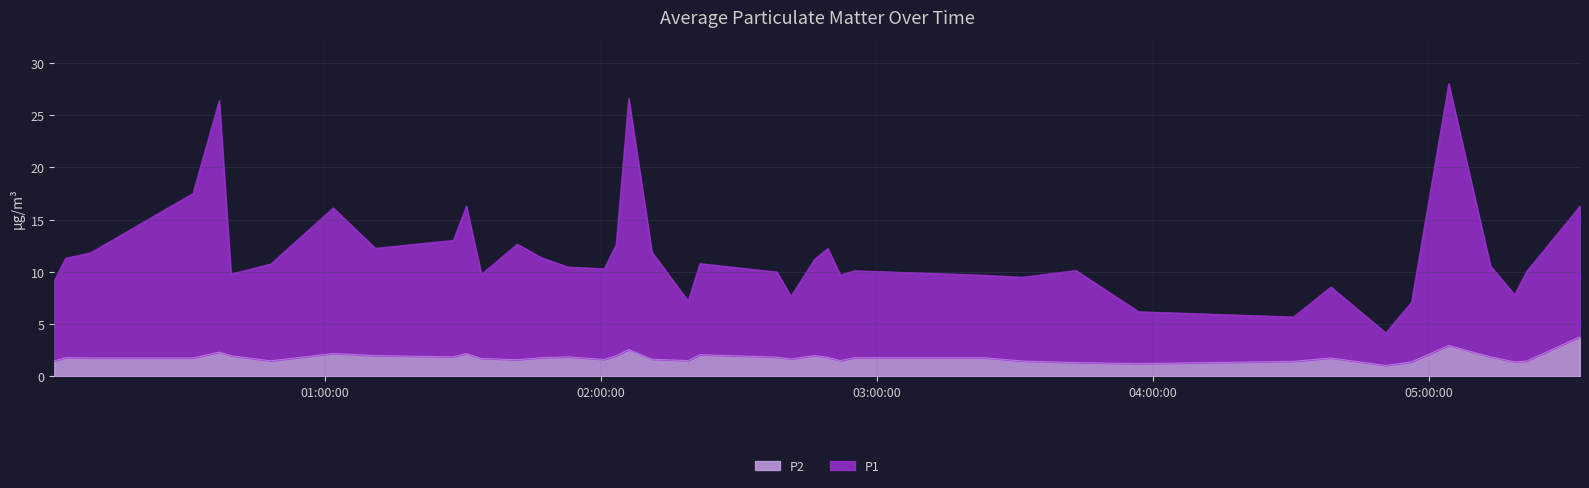

What is the value of the P2 point at the 34th from the left?

1.1